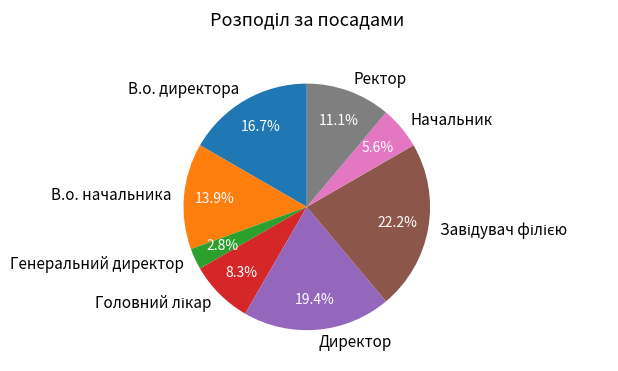

To the nearest percent, what is the difference between the largest and smallest slice percentages?

19%